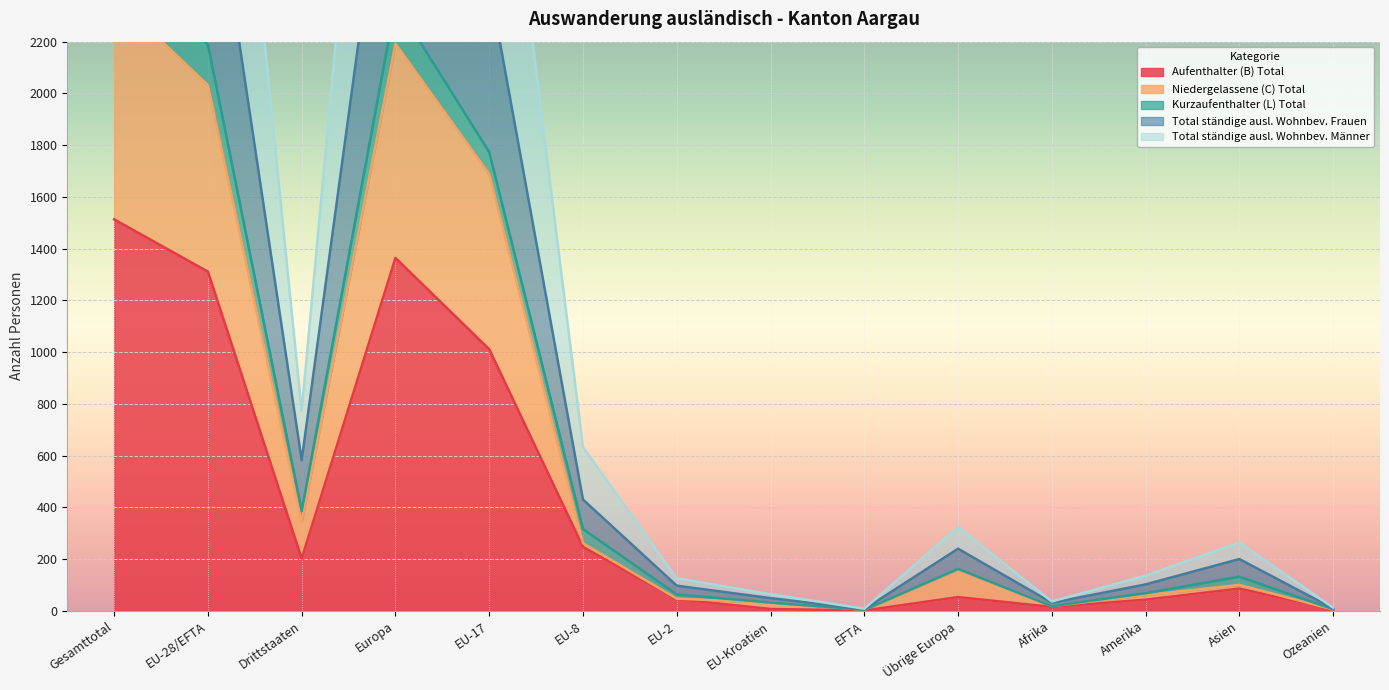

What is the difference between the Aufenthalter (B) Total values at Übrige Europa and Drittstaaten?

149